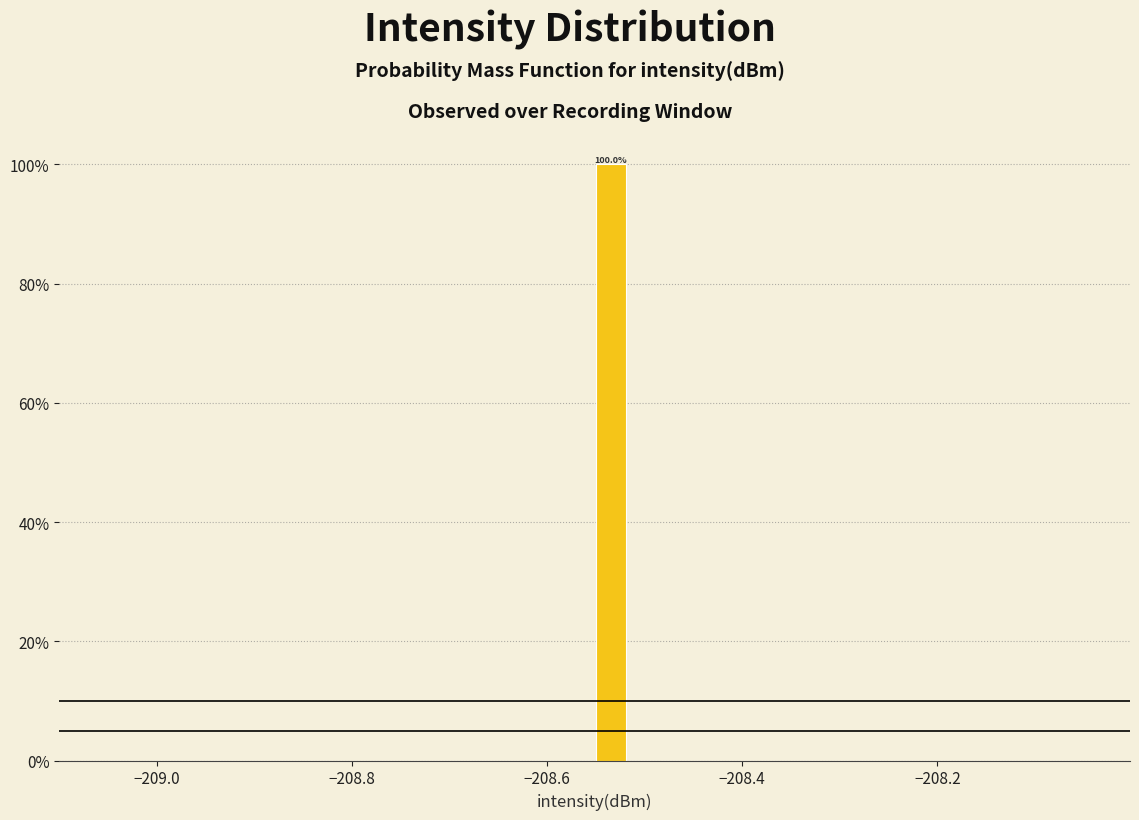

Read against the x-axis, roughly where is the centre of the tallest bar?

-208.54